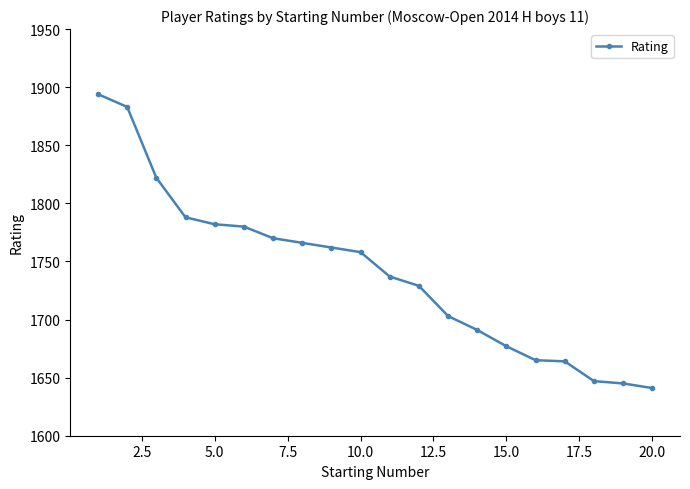

What is the difference between the maximum and minimum values?

253